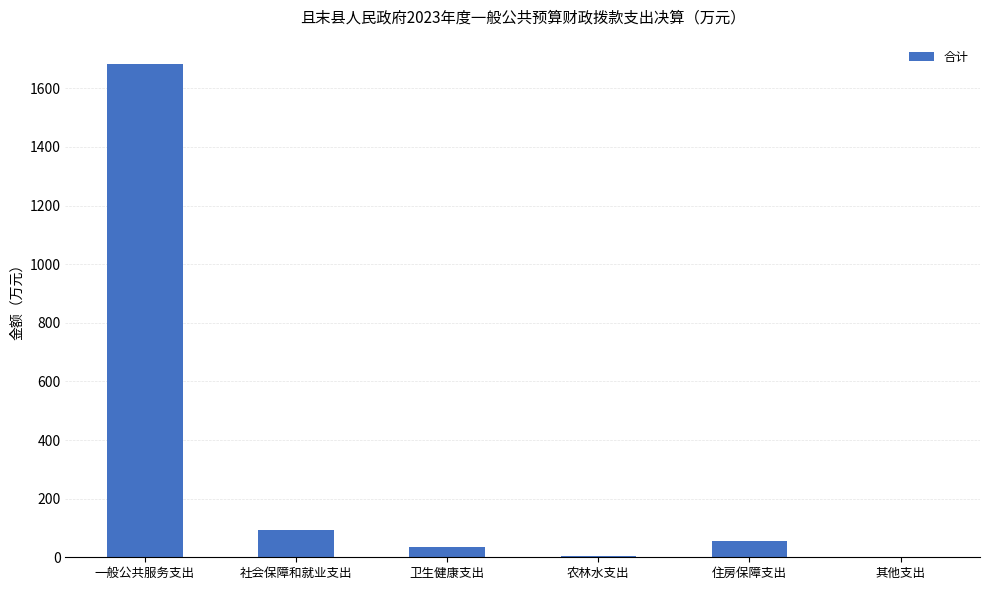

Are the bars horizontal?

No